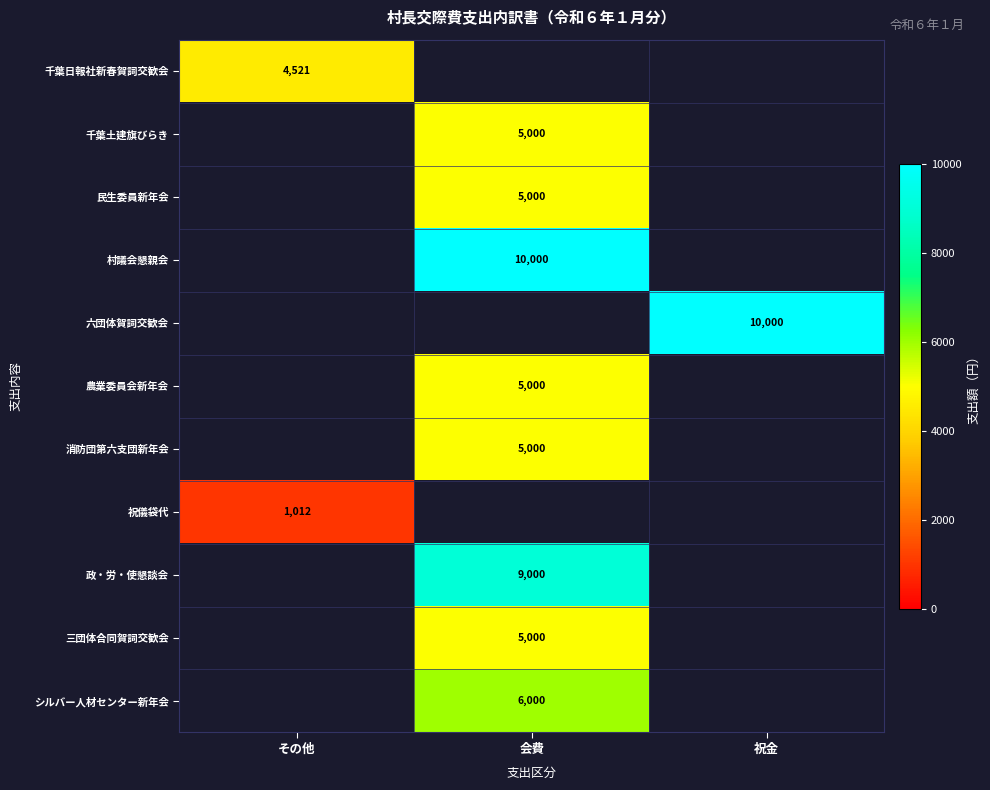

Is it true that 千葉日報社新春賀詞交歓会 equals 1612 at その他?

False